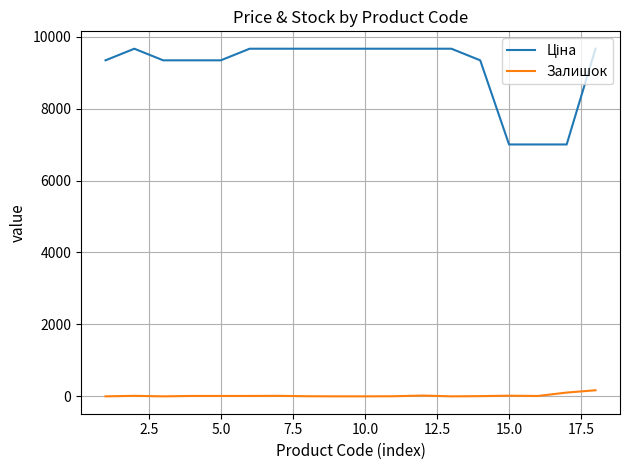

What is the maximum value shown in the chart?

9664.7